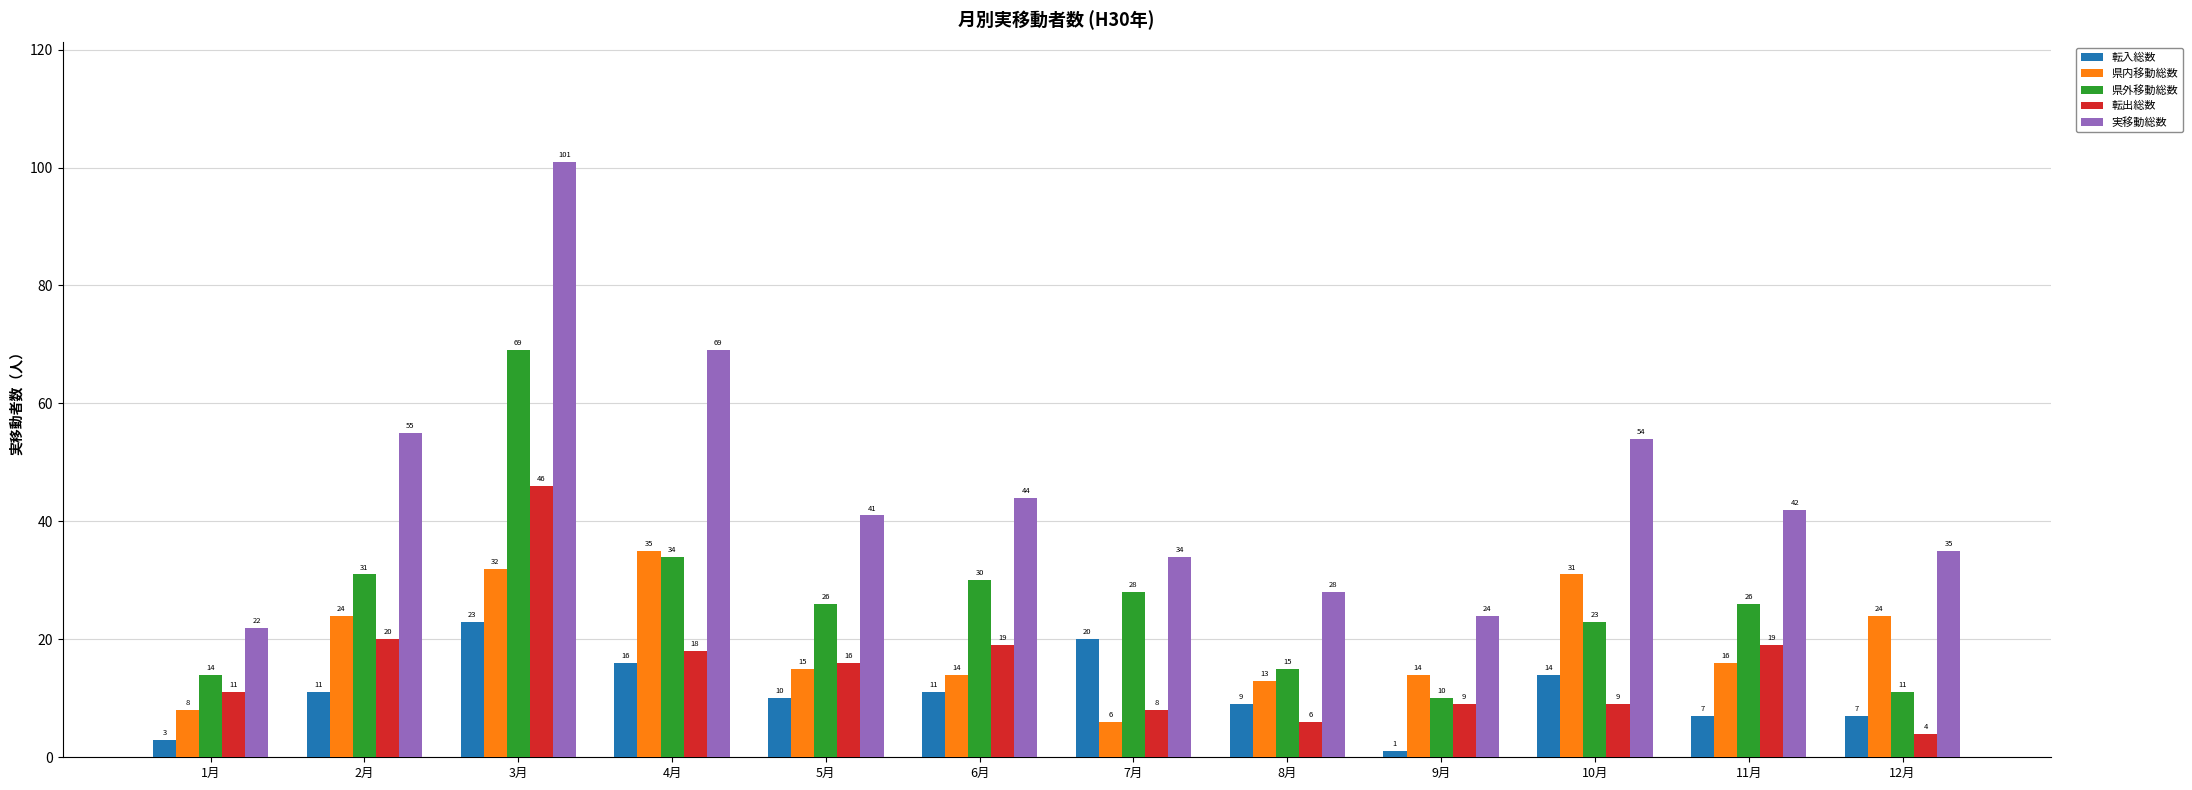

At which label does 実移動総数 reach its minimum?

1月